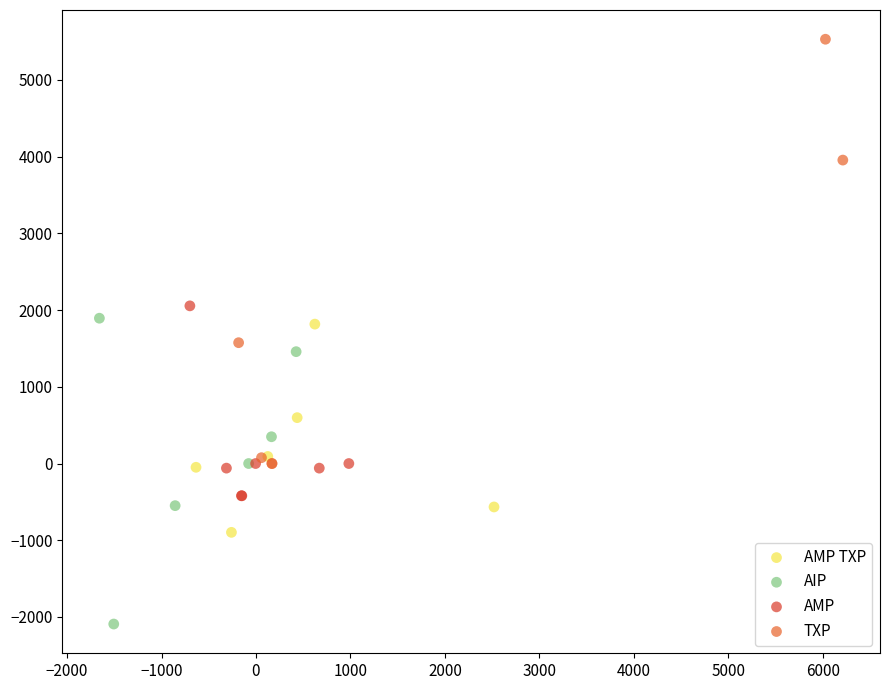

Which series contains the highest Y value?

TXP